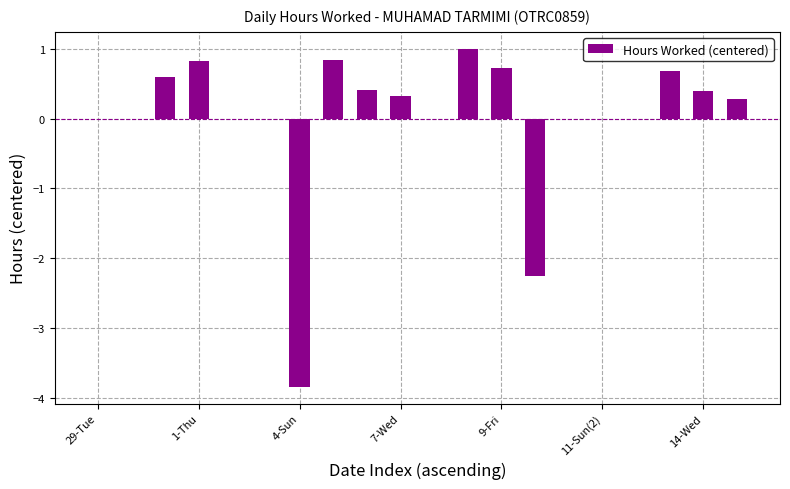

Reading left to right, transcribe all the data shown in this chart.

0.0	0.0	0.6	0.8	0.0	0.0	-3.8	0.8	0.4	0.3	0.0	1.0	0.7	-2.3	0.0	0.0	0.0	0.7	0.4	0.3